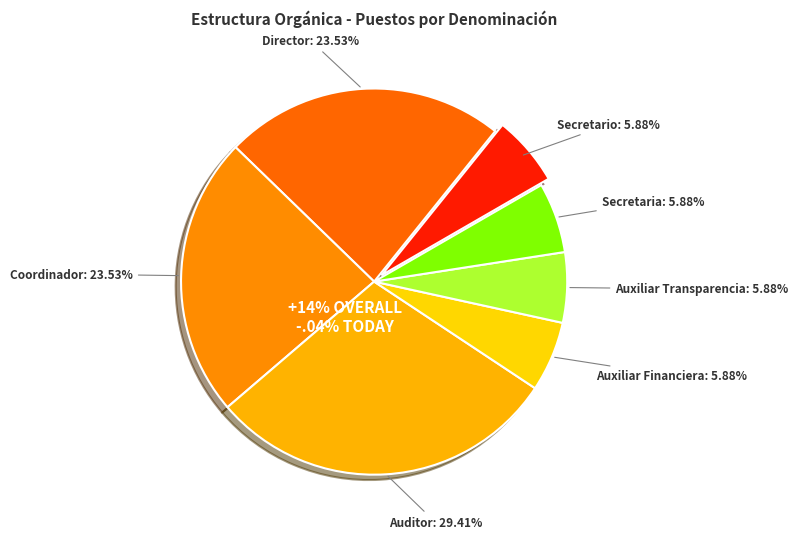

Is the sum of Secretaria and Coordinador greater than half?

No